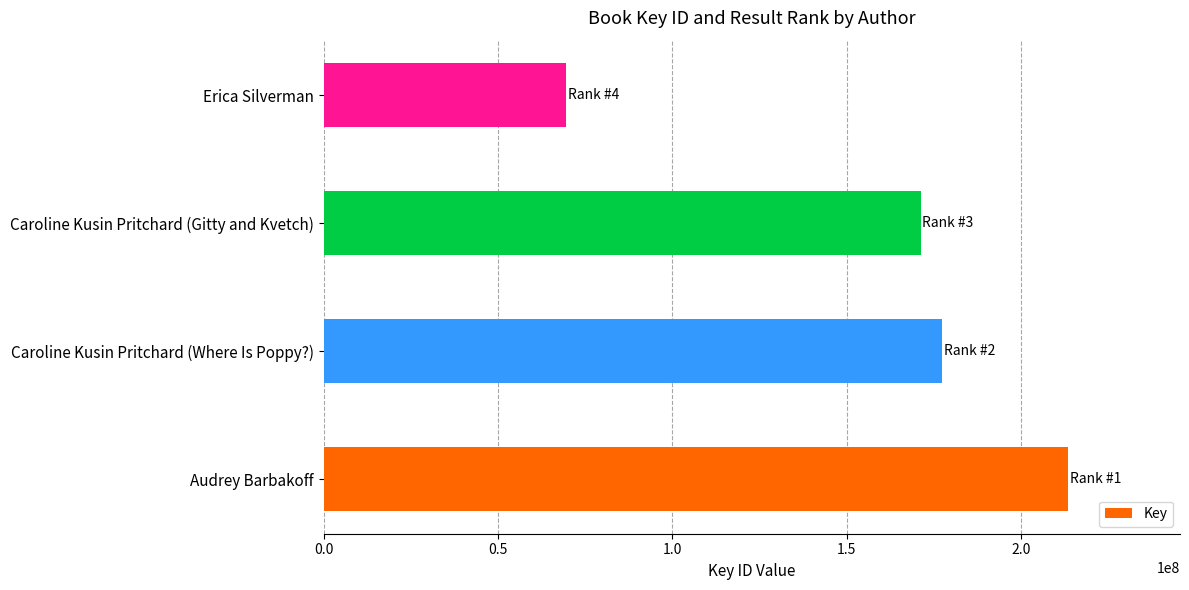

Rank the categories by value from lowest to highest.

Erica Silverman, Caroline Kusin Pritchard (Gitty and Kvetch), Caroline Kusin Pritchard (Where Is Poppy?), Audrey Barbakoff